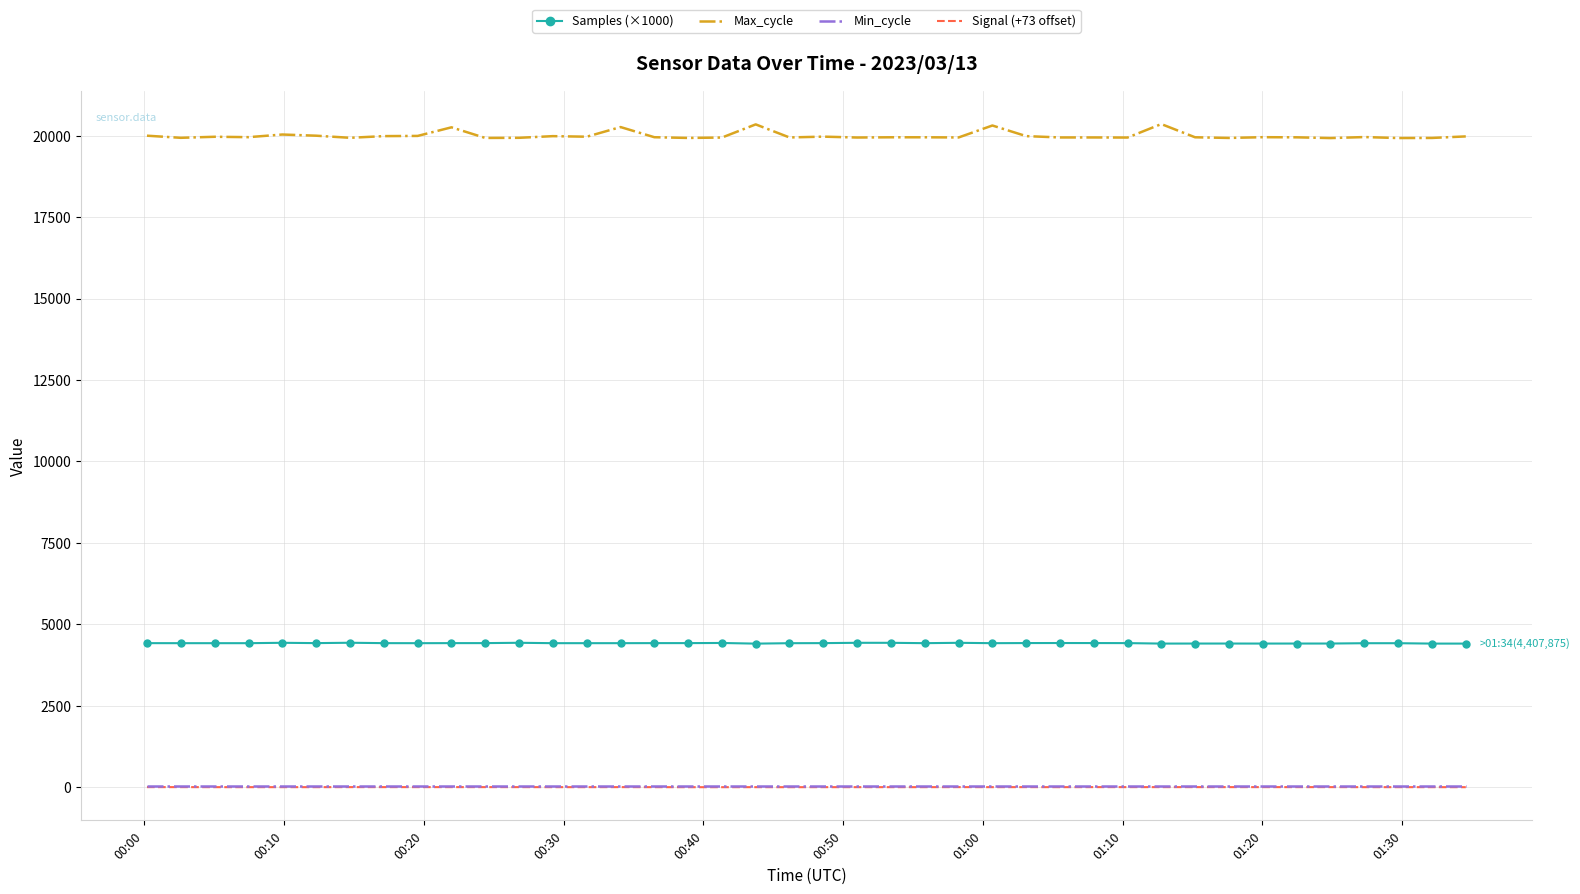

Which series has the largest total across all categories?

Max_cycle